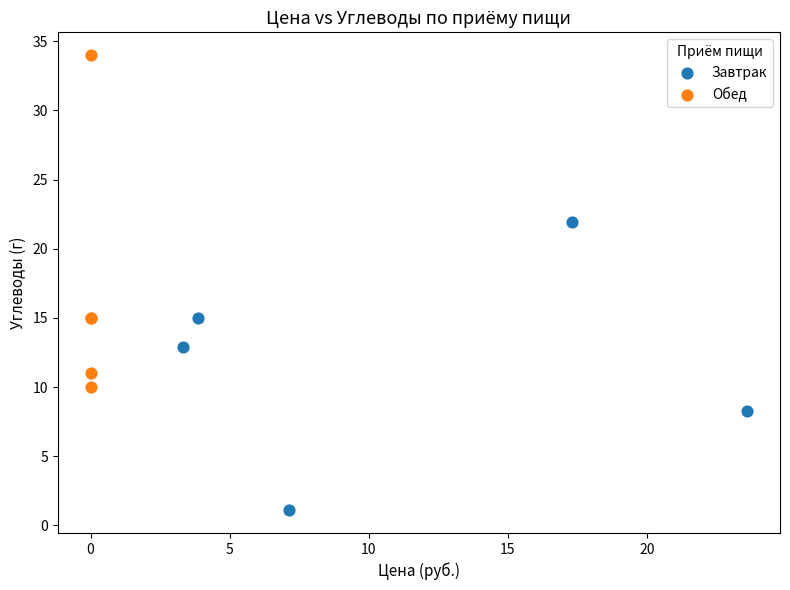

Which series reaches the maximum Y coordinate?

Обед